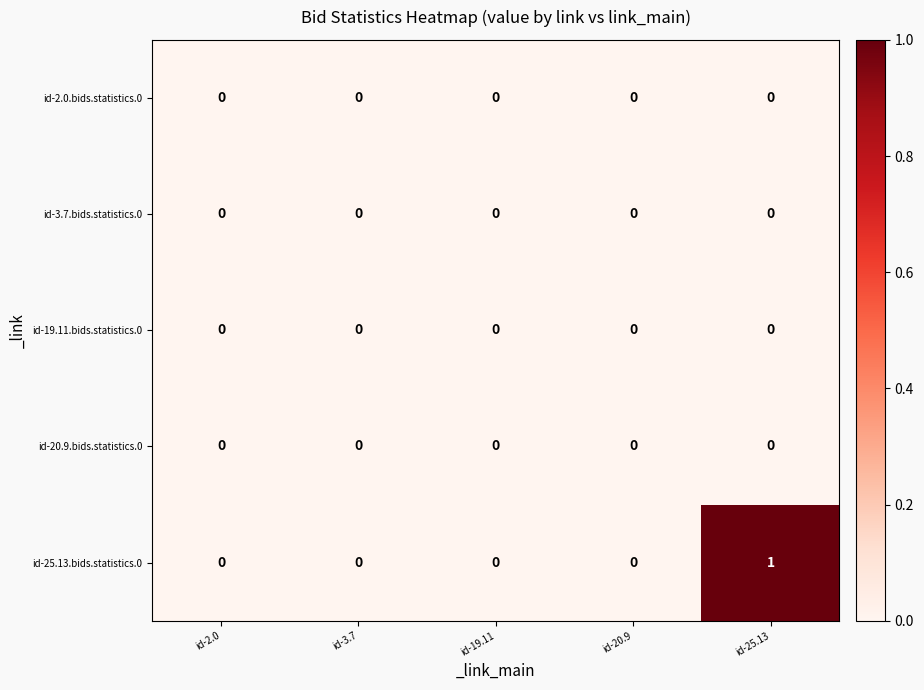

At which category is the sum across all series the highest?

id-25.13